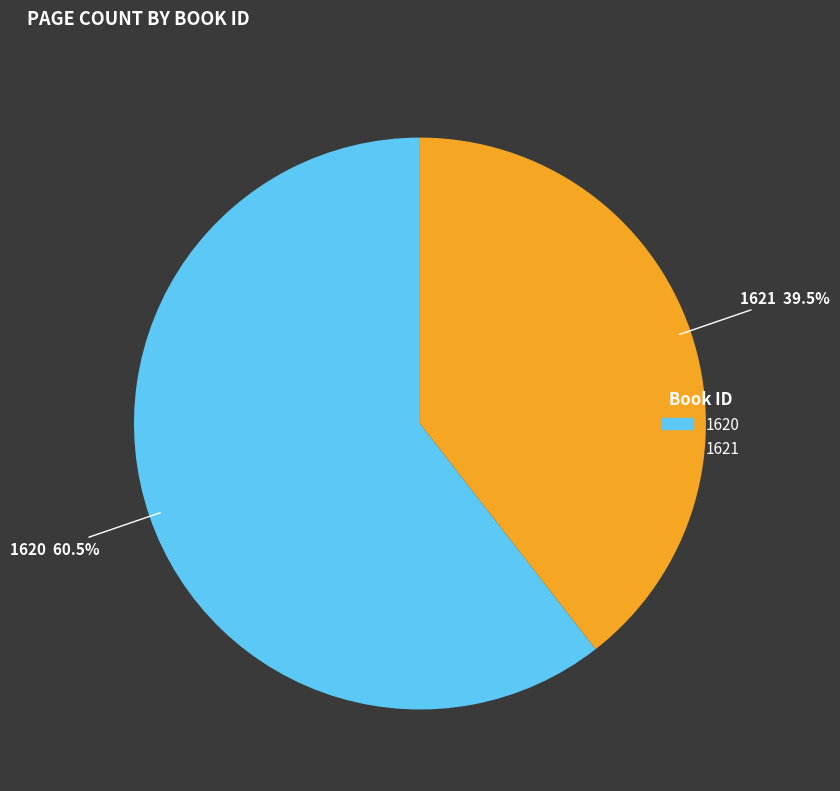

What portion of the pie excludes 1621?

60.5%